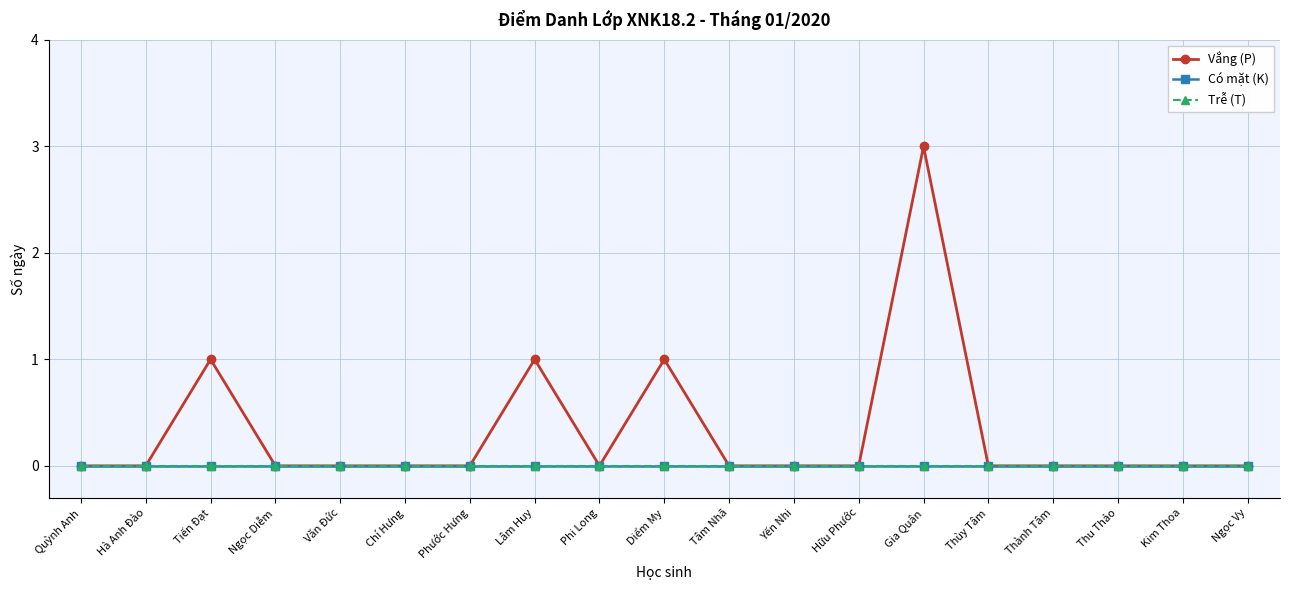

True or false: Vắng (P) and Có mặt (K) intersect in this chart.

False